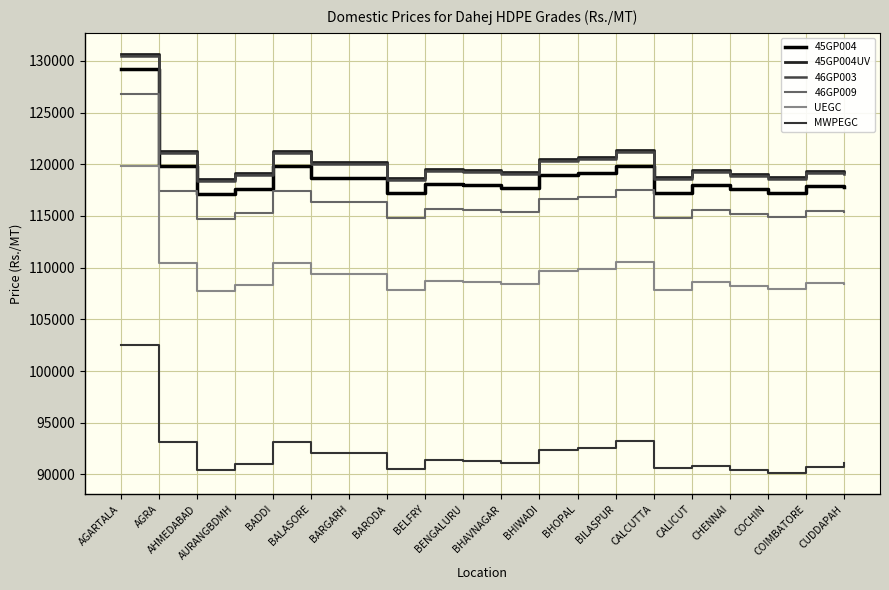

What are all the series names shown in the legend?

45GP004, 45GP004UV, 46GP003, 46GP009, UEGC, MWPEGC